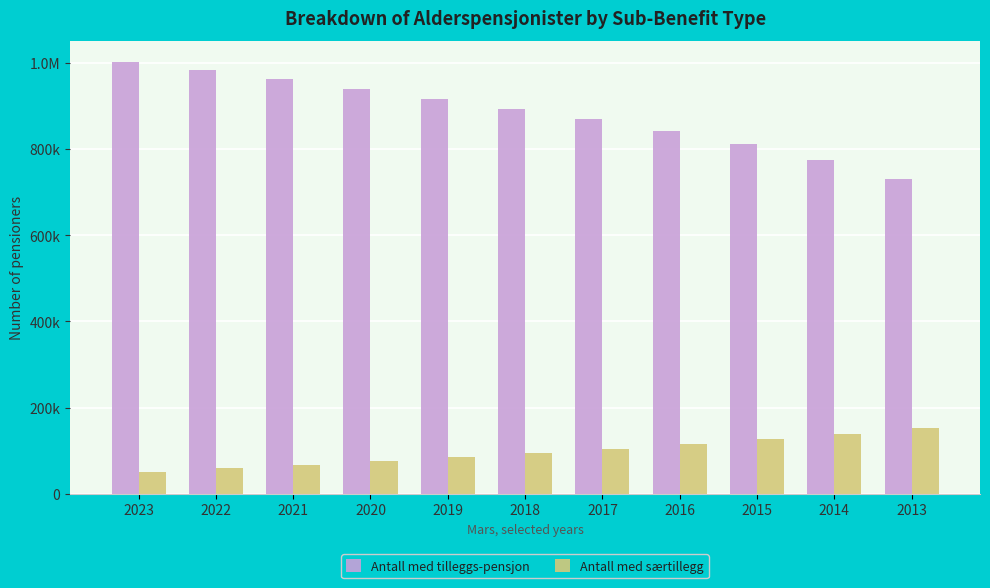

Does the chart contain any negative values?

No